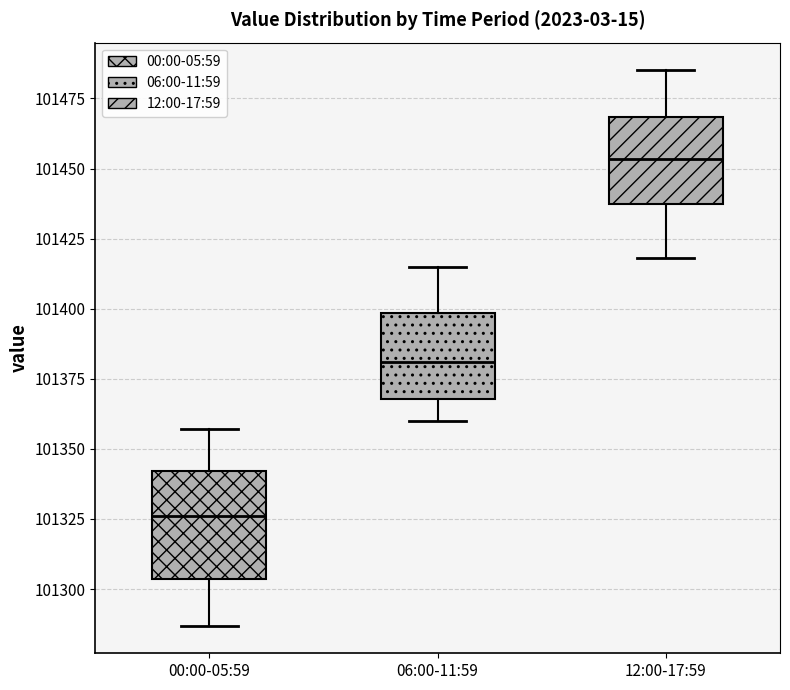

Reading left to right, read every box against the y-axis: the position of its median line, the range the box covers, and the ends of its whiskers. The values are not printed on the chart, so give them approximately, as read against the axis.

00:00-05:59: median 101325, box 101305 to 101340, whiskers 101285 to 101355
06:00-11:59: median 101380, box 101370 to 101400, whiskers 101360 to 101415
12:00-17:59: median 101455, box 101435 to 101470, whiskers 101420 to 101485